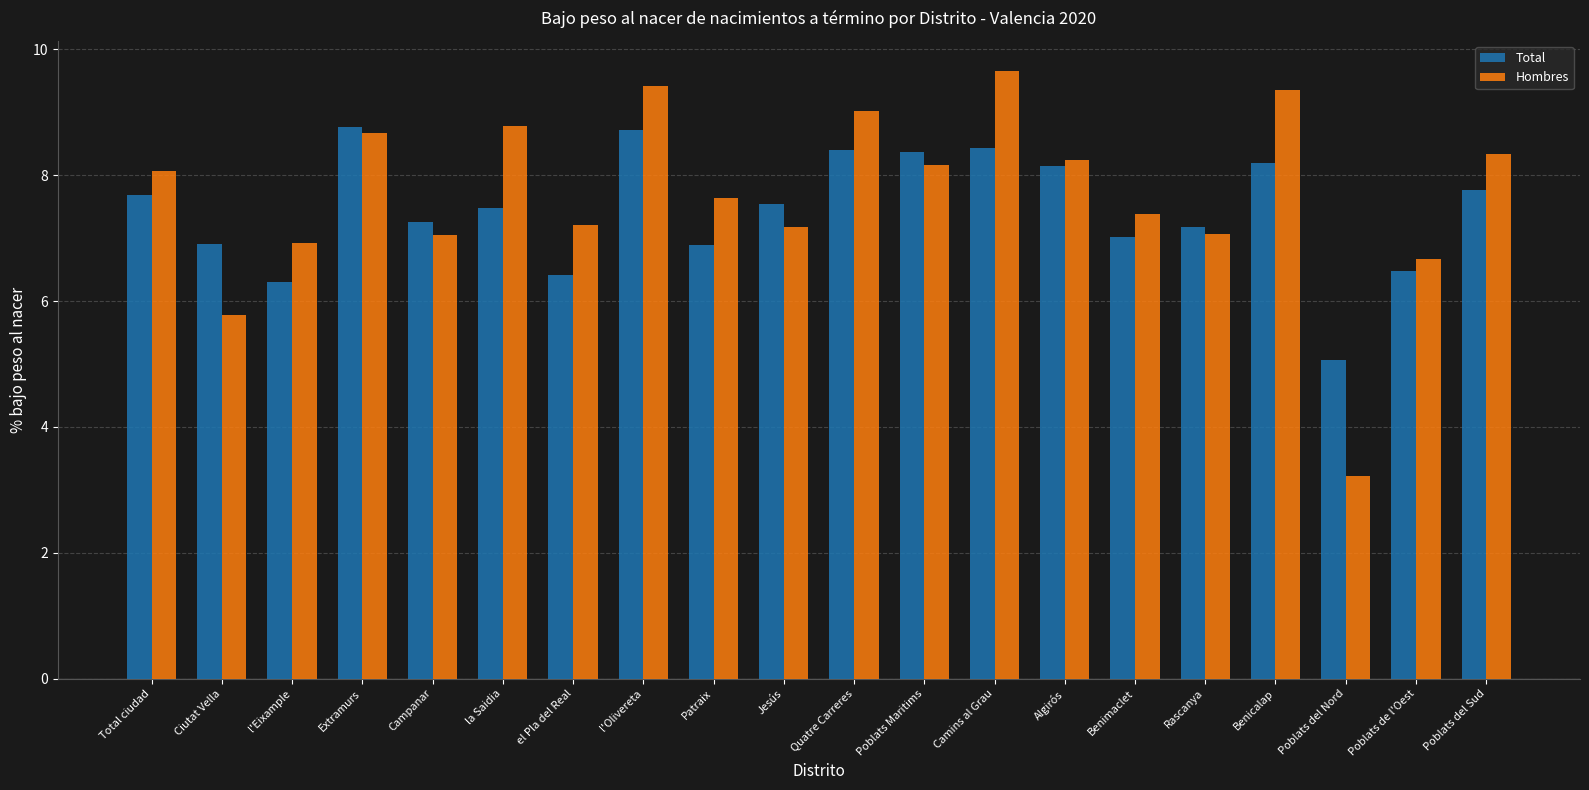

What are all the series names shown in the legend?

Total, Hombres